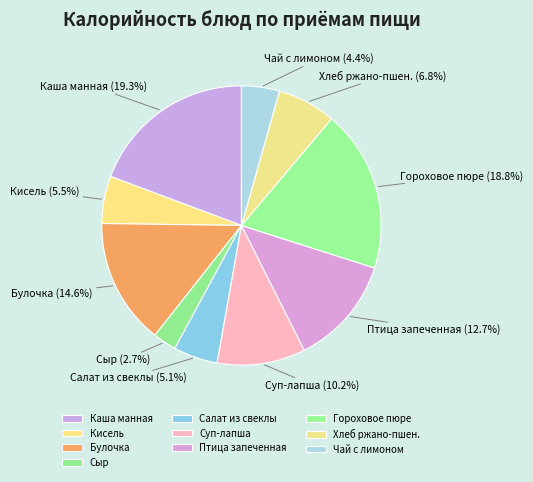

What is the ratio of the value at Чай с лимоном to the value at Сыр?

1.6